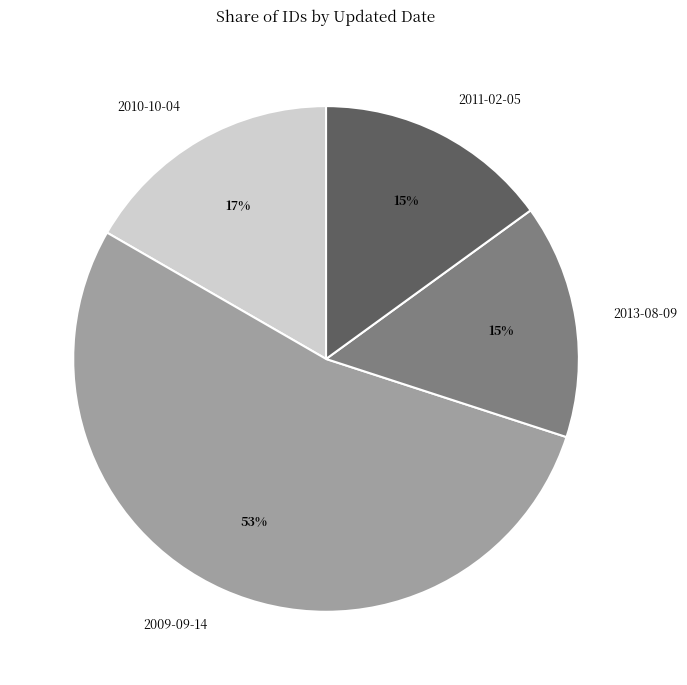

How many segments does this pie chart have?

4